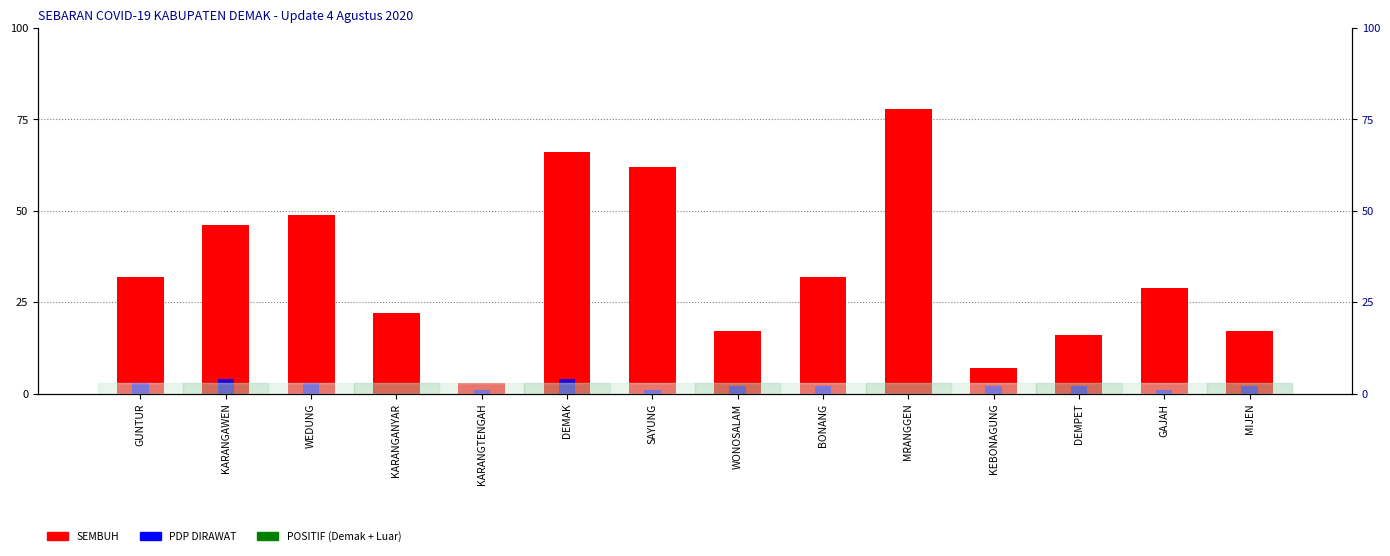

What is the difference between the maximum and minimum values in the SEMBUH series?

75